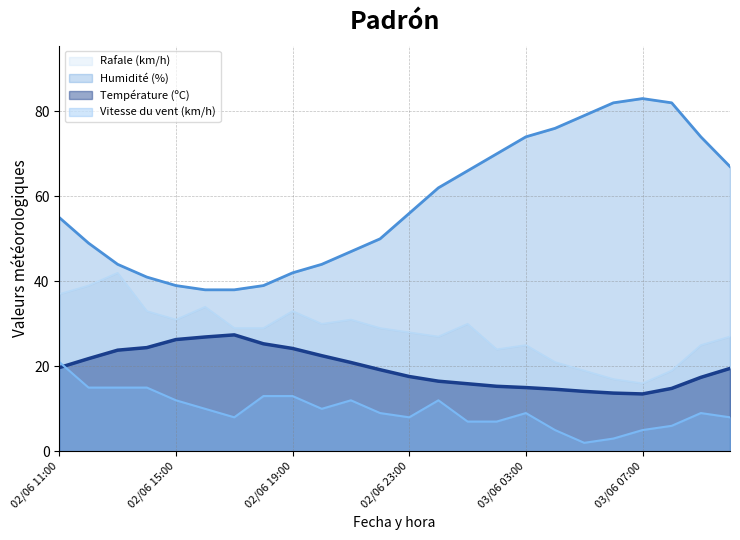

The Vitesse du vent (km/h) series shows 8.0 at 02/06 23:00. True or false?

True